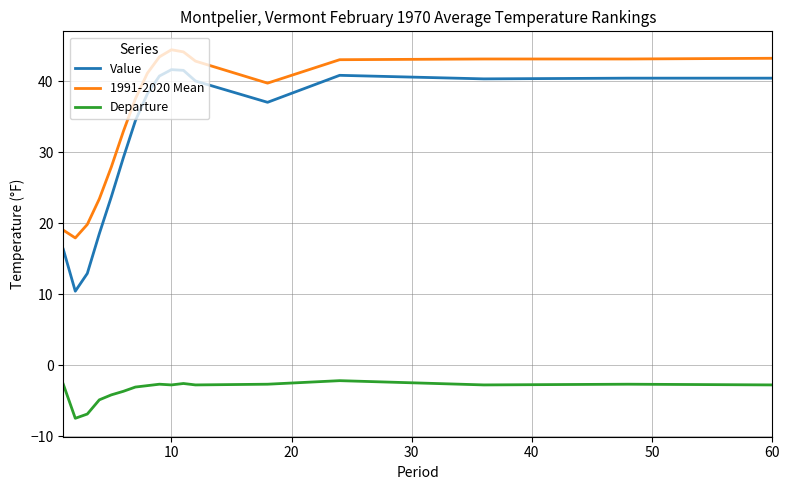

Which series has the largest total across all categories?

1991-2020 Mean